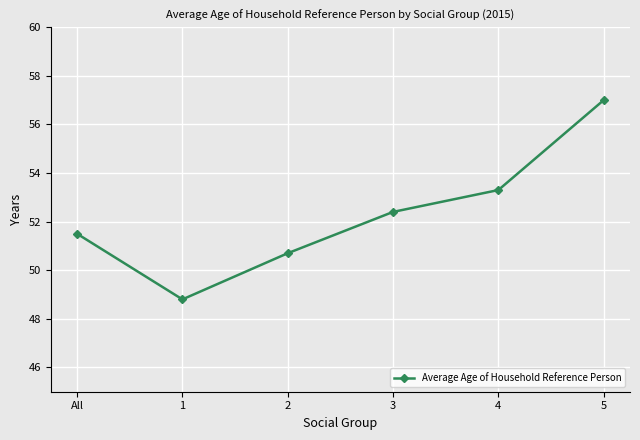

What is the ratio of the value at 2 to the value at 3?

1.0